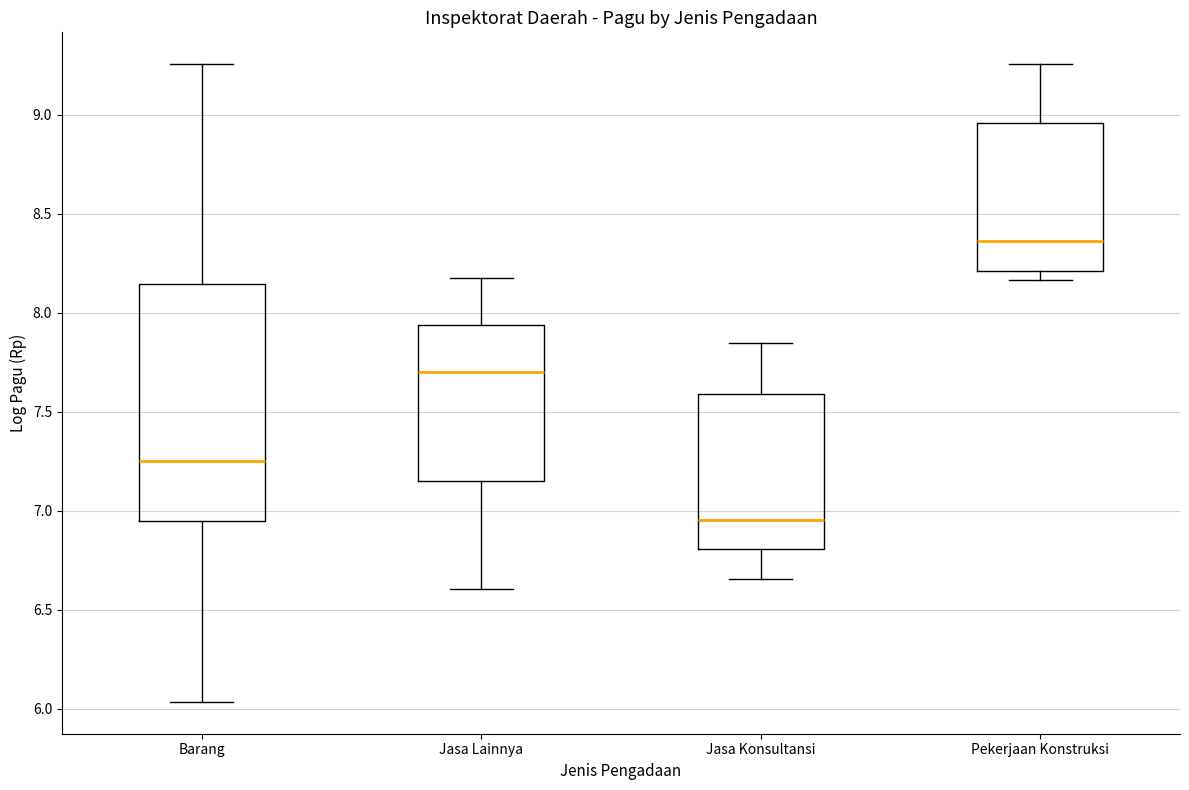

Reading left to right, transcribe this box plot: for each box, give where its median line is, the range the box spans, and where its two whiskers end, as read against the y-axis. The values are not printed on the chart, so give them approximately, as read against the axis.

Barang: median 7.25, box 6.95 to 8.15, whiskers 6.05 to 9.25
Jasa Lainnya: median 7.70, box 7.15 to 7.95, whiskers 6.60 to 8.20
Jasa Konsultansi: median 6.95, box 6.80 to 7.60, whiskers 6.65 to 7.85
Pekerjaan Konstruksi: median 8.35, box 8.20 to 8.95, whiskers 8.15 to 9.25